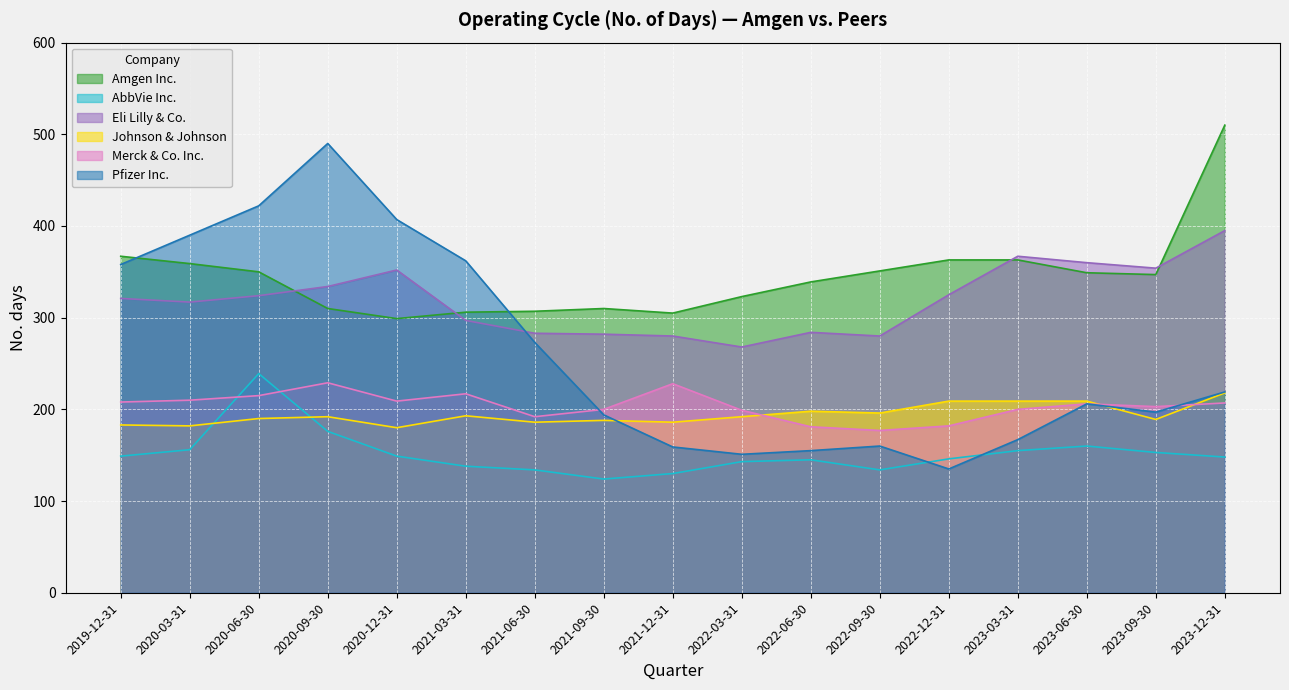

What is the average value of the AbbVie Inc. series?

152